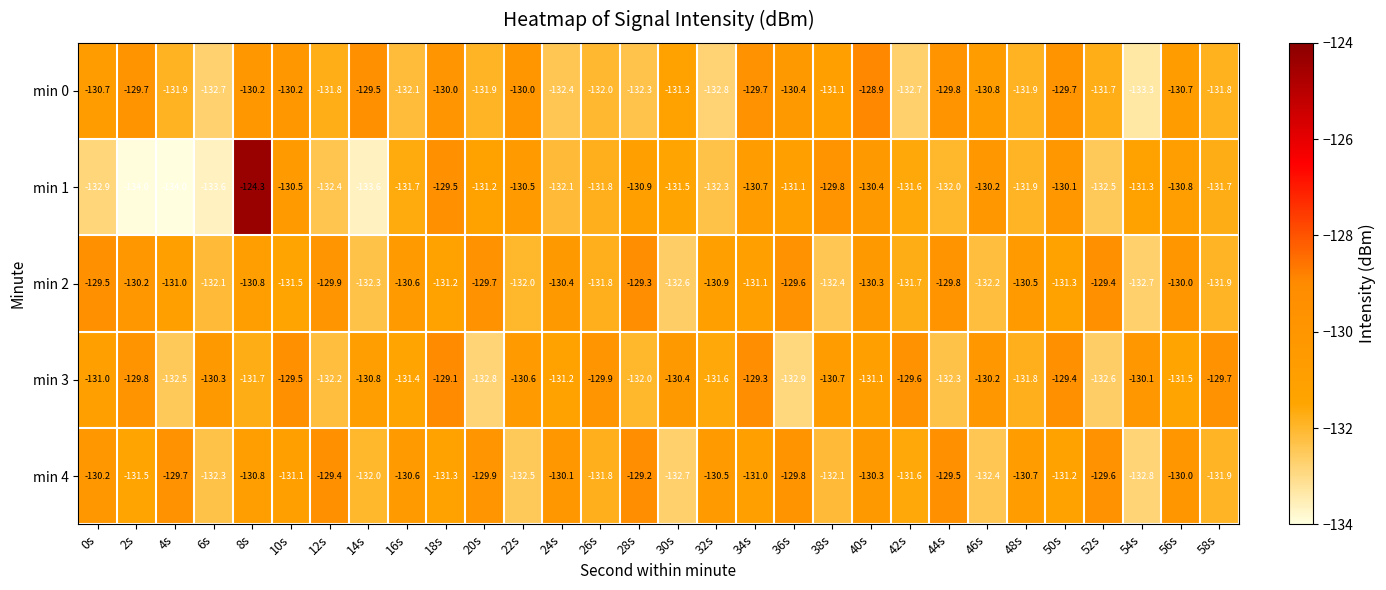

Which series has the largest total across all categories?

min 3